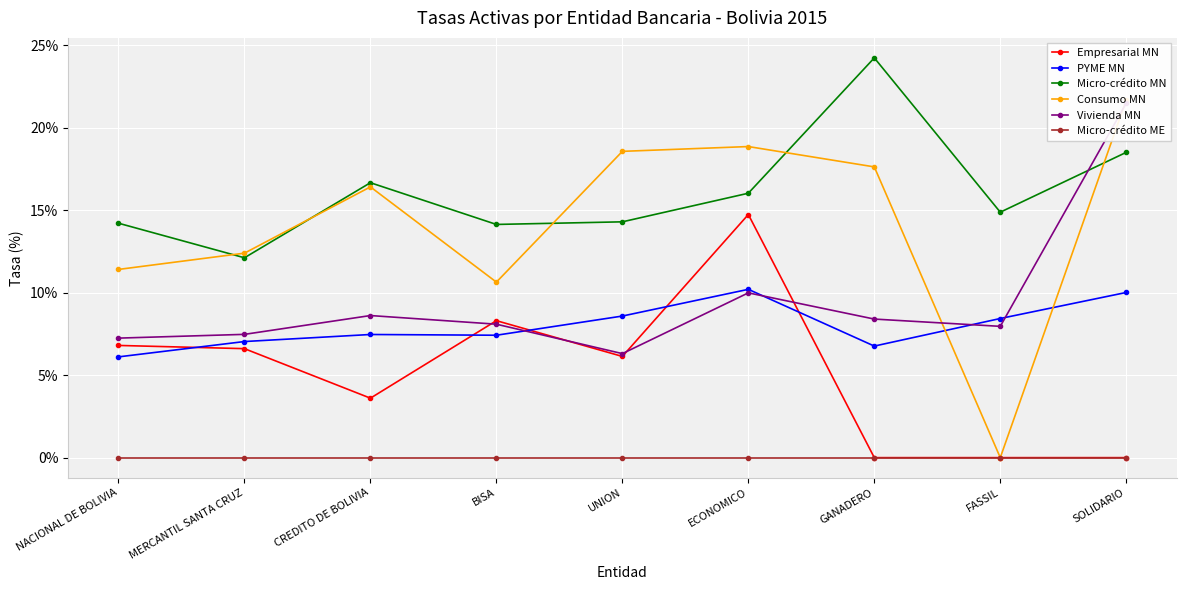

Rank the series at FASSIL from highest to lowest value.

Micro-crédito MN, PYME MN, Vivienda MN, Empresarial MN, Consumo MN, Micro-crédito ME